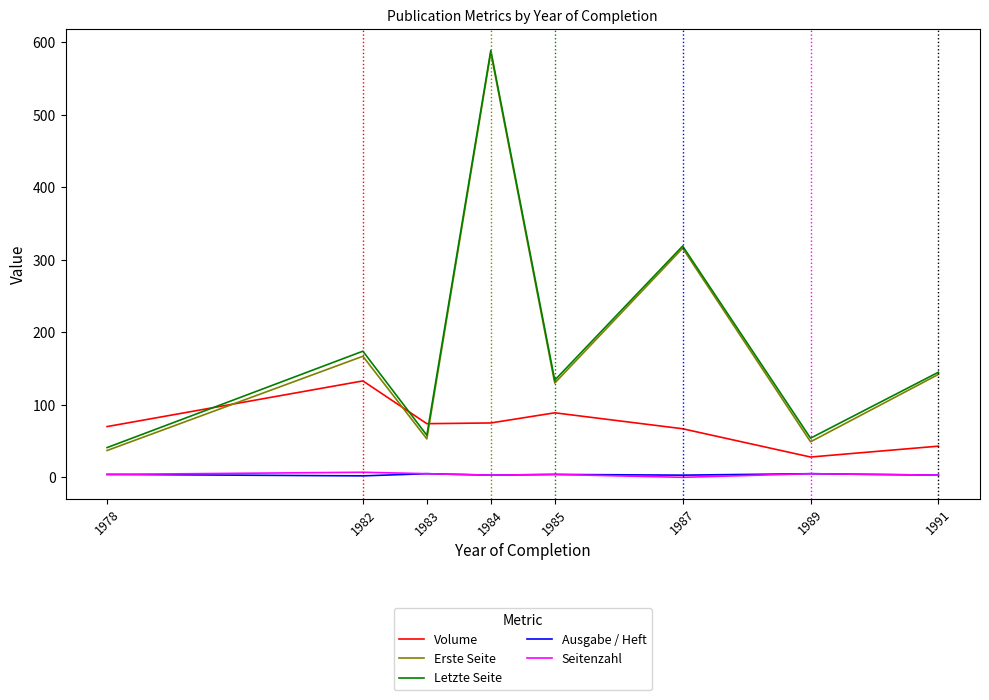

At which category is the sum across all series the highest?

1984